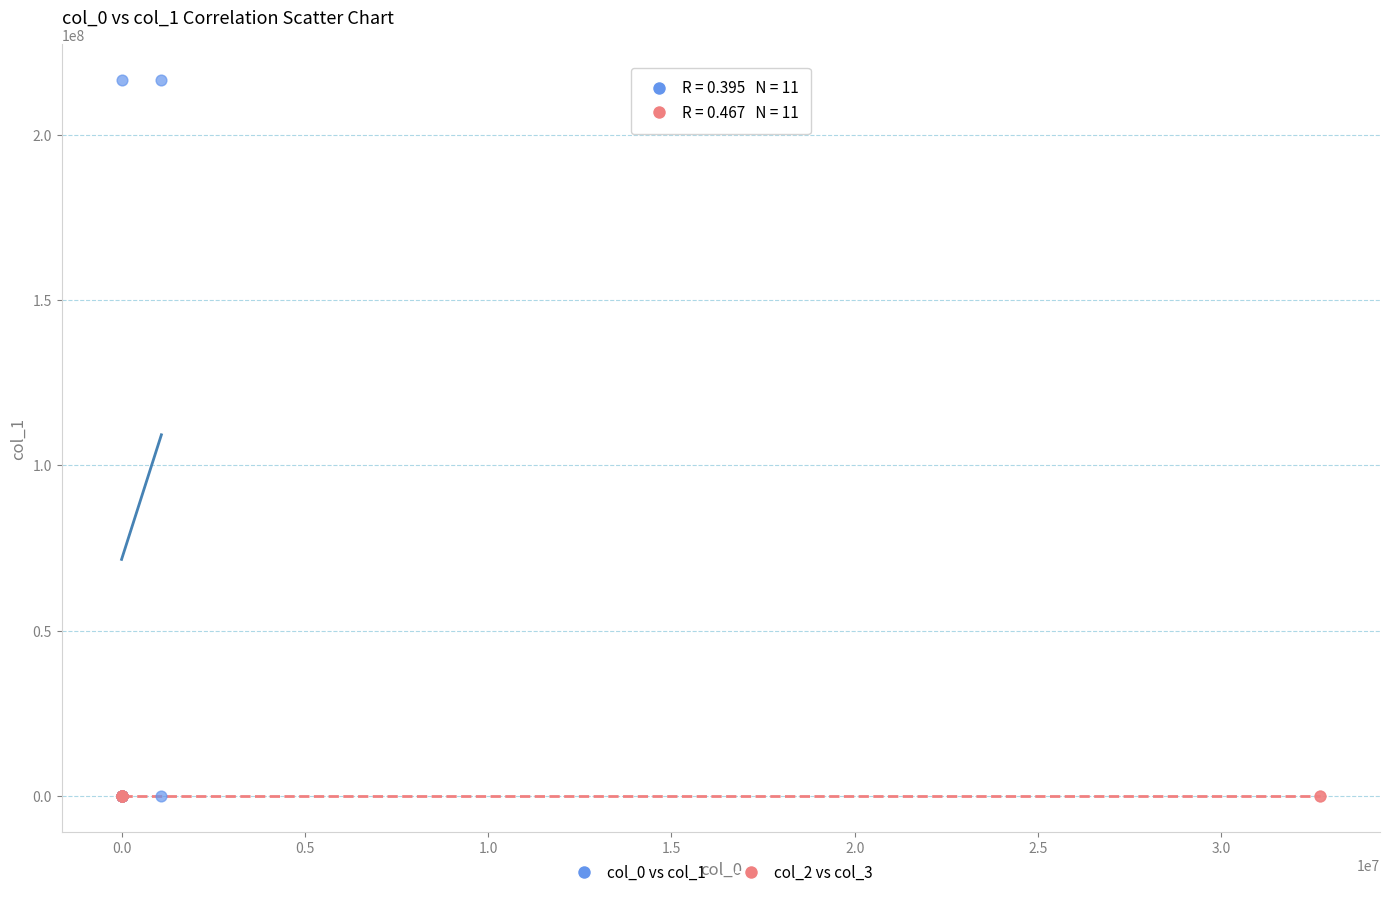

Which series contains the highest Y value?

col_0 vs col_1